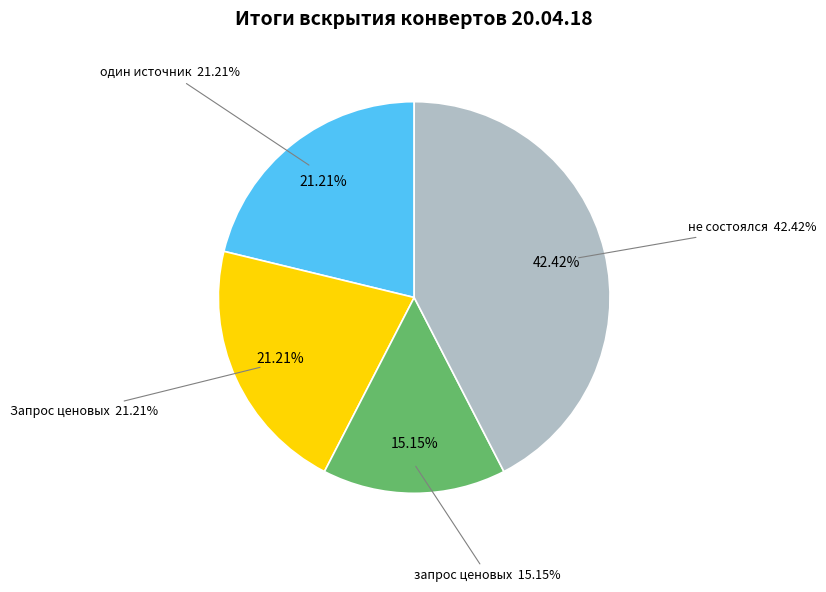

Combined, do Запрос ценовых and запрос ценовых account for over 50%?

No